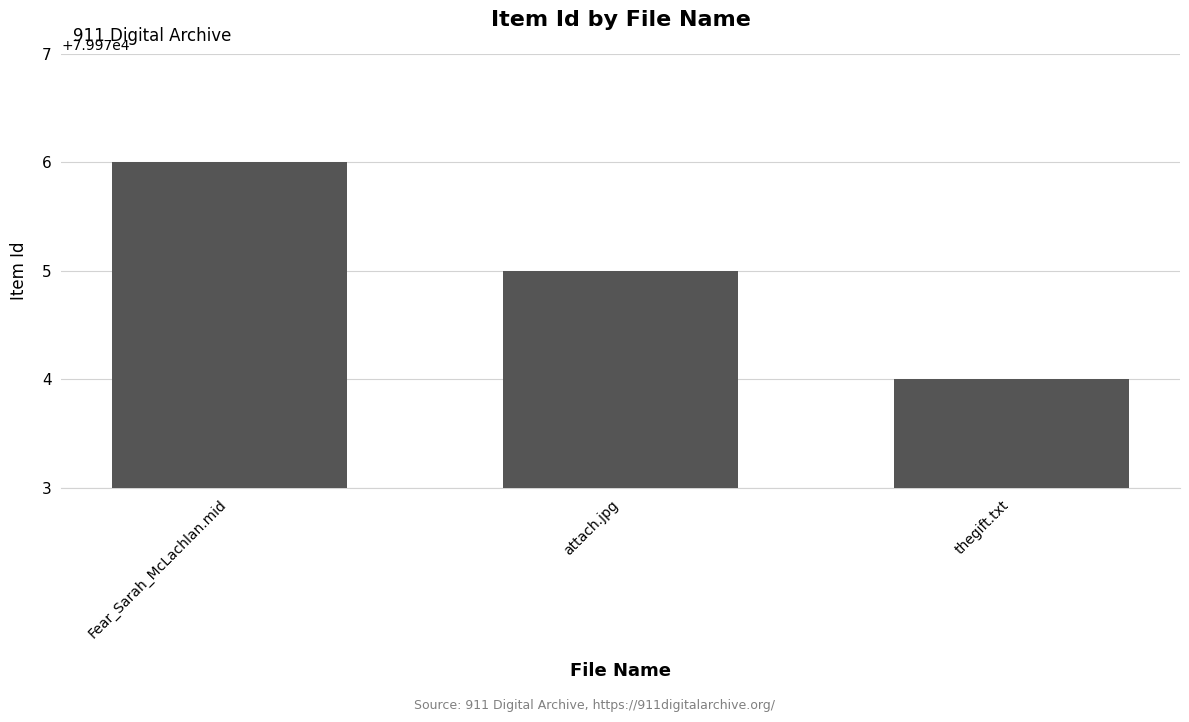

The chart shows a value of 79976 at Fear_Sarah_McLachlan.mid. True or false?

True